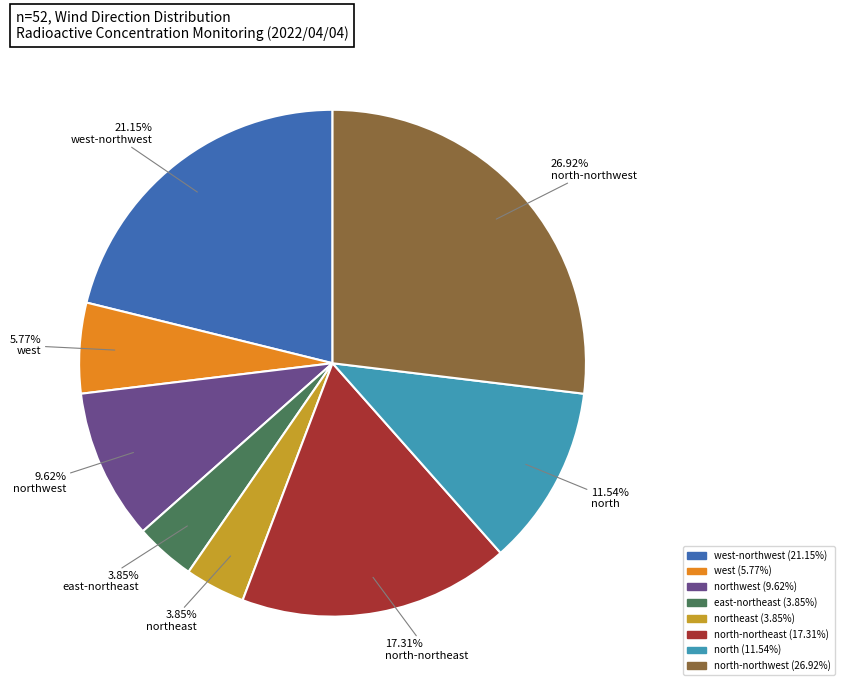

Is there a majority slice in this chart?

No